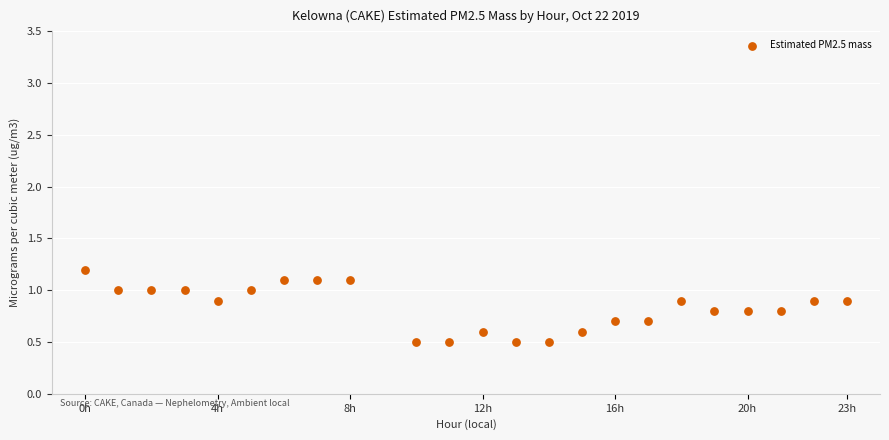

What is the range of X values (max minus min)?

23.0